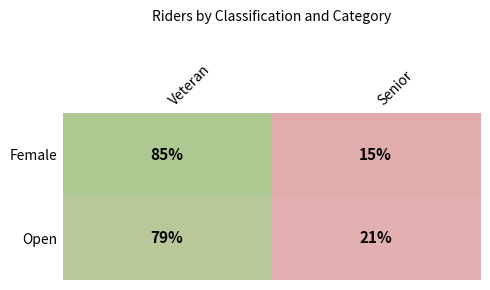

What is the difference between the maximum and minimum values in the Open series?

58